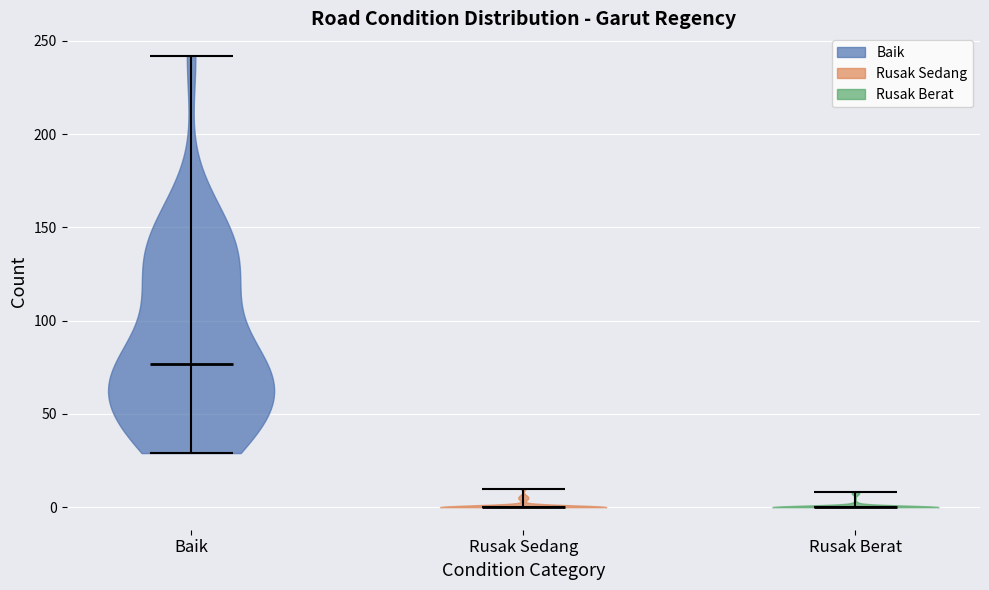

Where does the median line of the violin for Rusak Berat sit on the y-axis? The values are not printed on the chart, so give them approximately, as read against the axis.

0